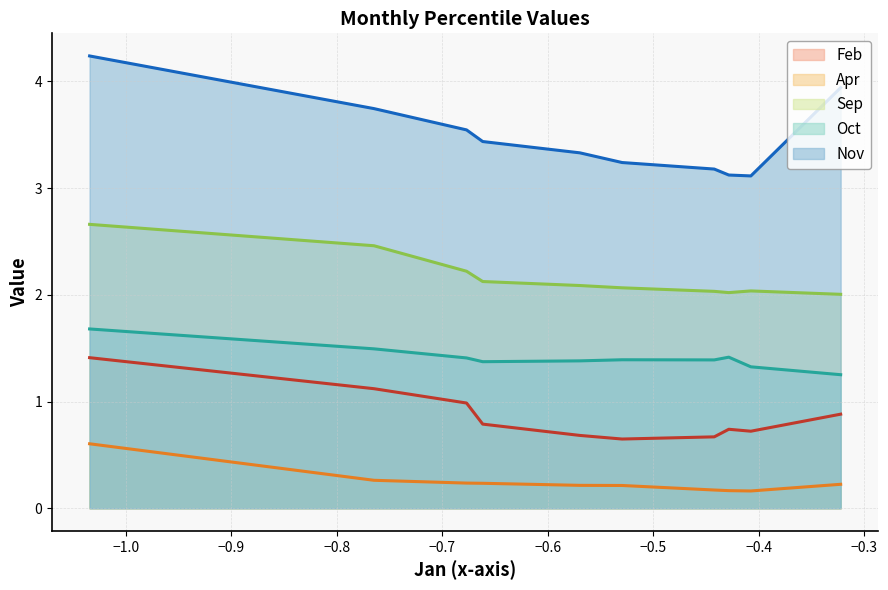

At which label does Feb reach its peak?

pct05